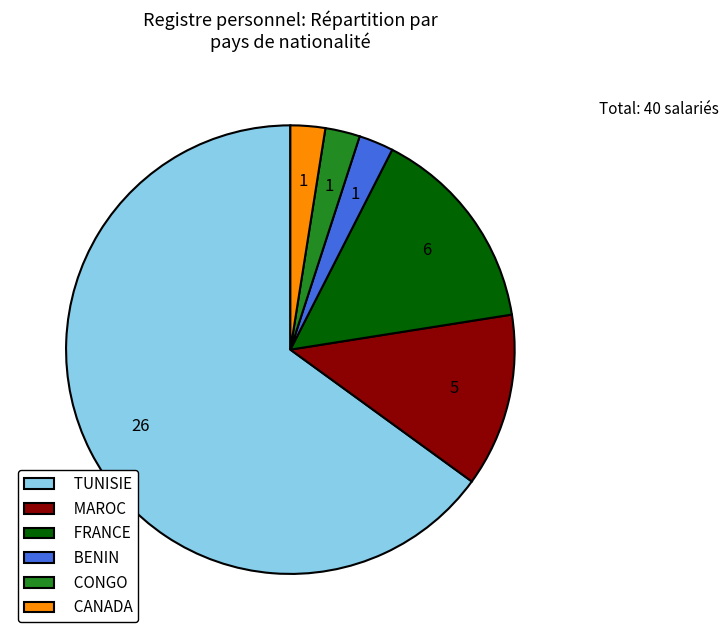

Count the number of slices in the pie.

6